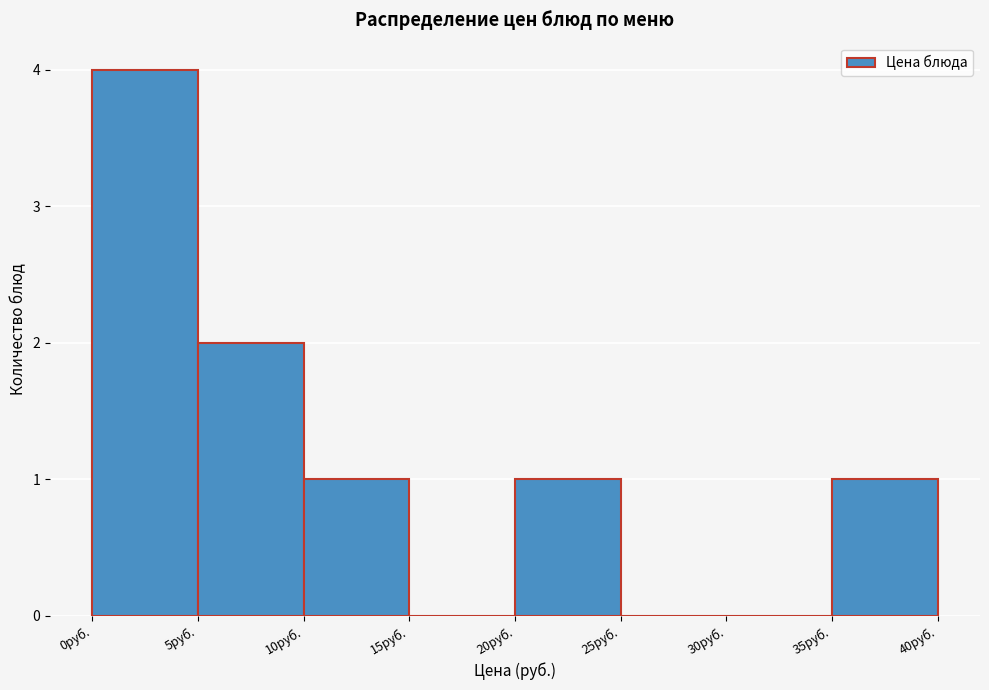

Reading left to right, list every bar in this chart as the range it spans on the x-axis followed by its height. The values are not printed on the chart, so give them approximately, as read against the axis.

0 to 5: 4
5 to 10: 2
10 to 15: 1
15 to 20: 0
20 to 25: 1
25 to 30: 0
30 to 35: 0
35 to 40: 1